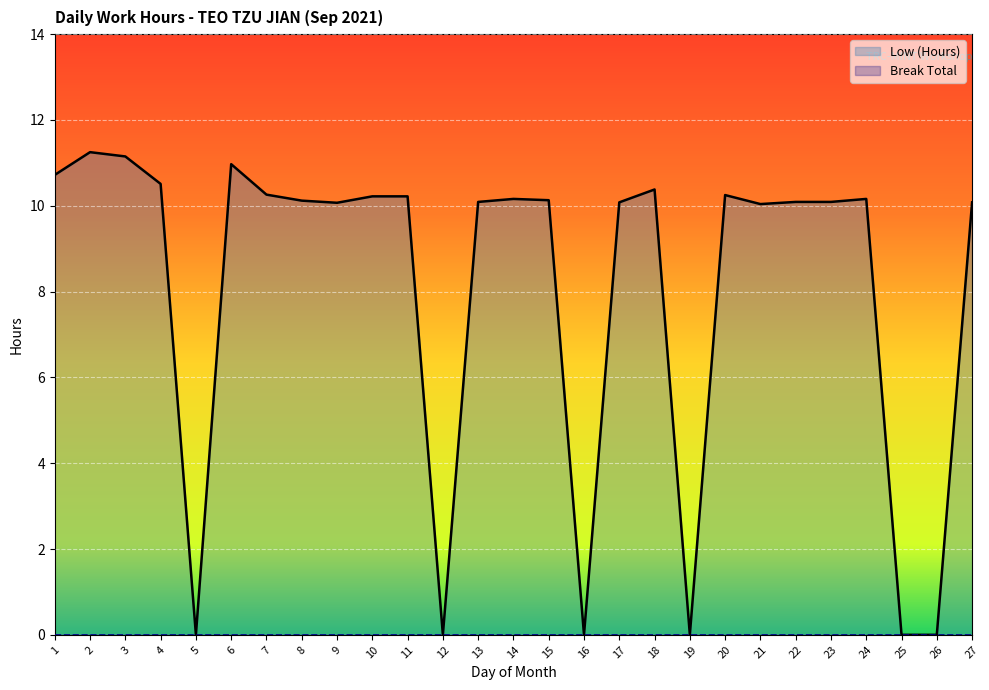

Which label corresponds to the smallest value in the chart?

5